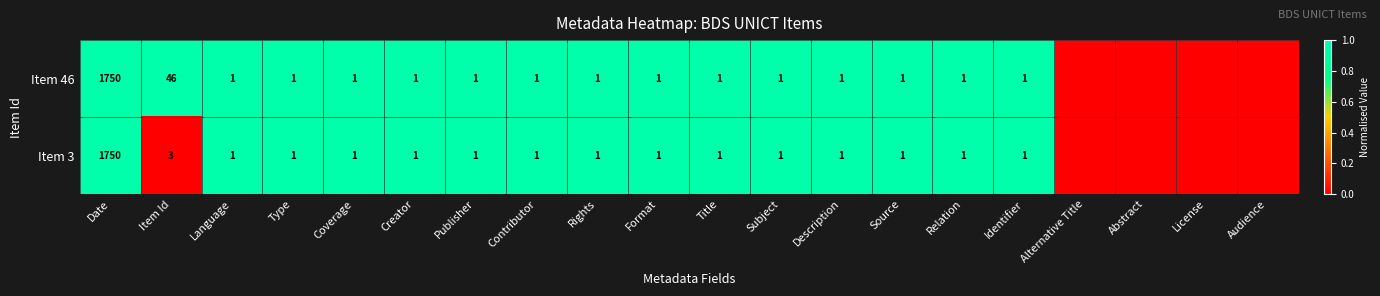

How many categories are shown in the chart?

20